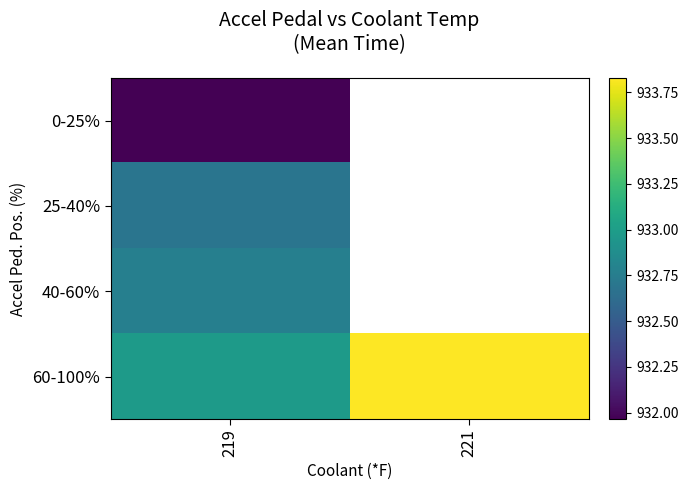

True or false: 25-40% has a value of 932.7 at 219.

True